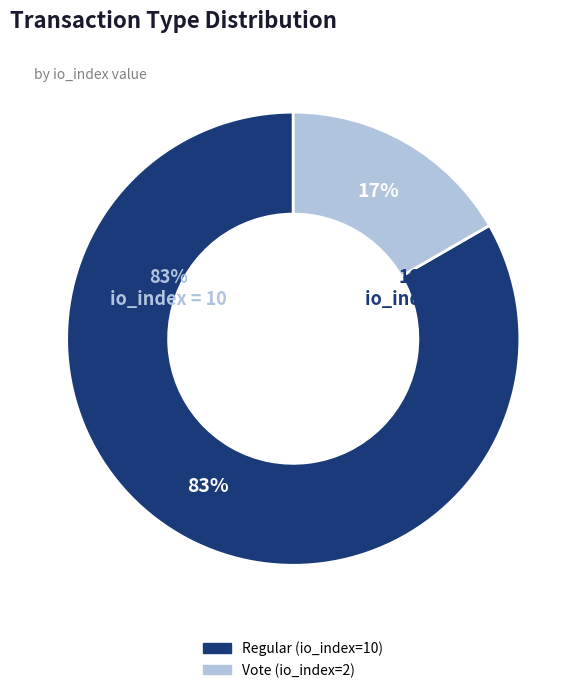

What is the largest slice in the pie chart?

Regular (io_index=10)